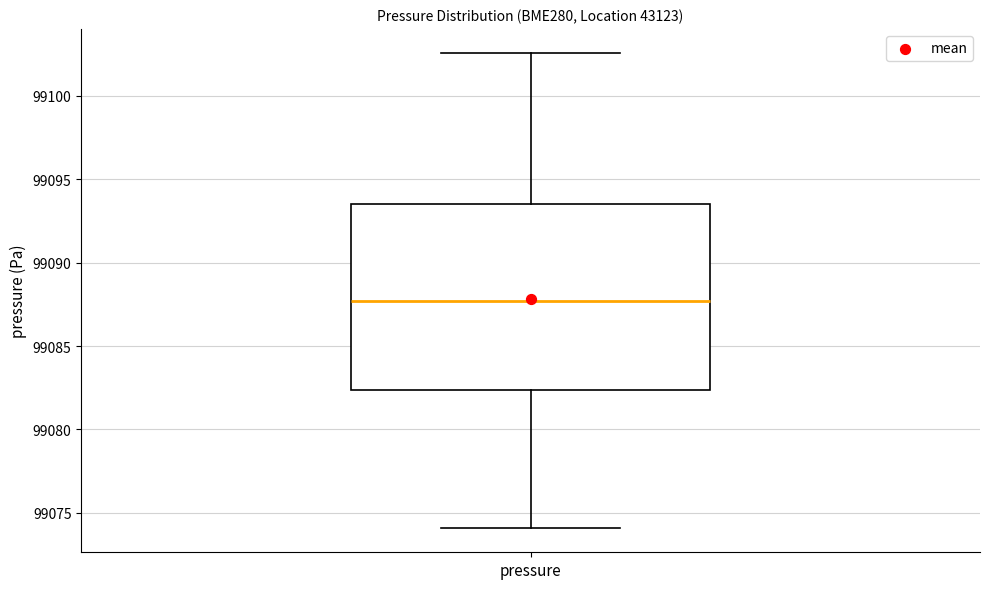

Where is the lower edge of the box for pressure on the y-axis? The values are not printed on the chart, so give them approximately, as read against the axis.

99082.5